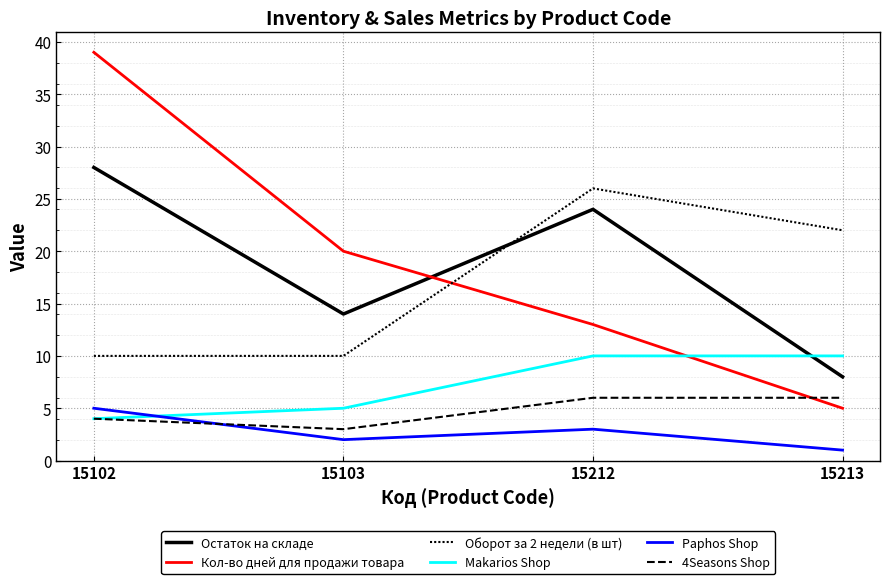

Where do Оборот за 2 недели (в шт) and Кол-во дней для продажи товара first cross each other?

15103 and 15212